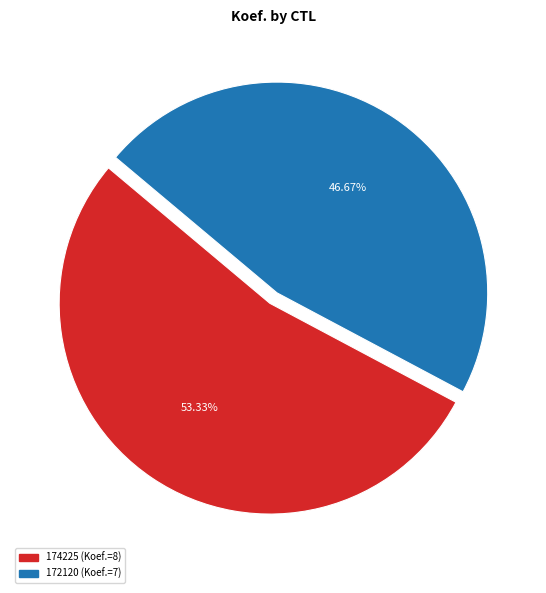

Do 172120 and 174225 together represent more than half of the pie?

Yes